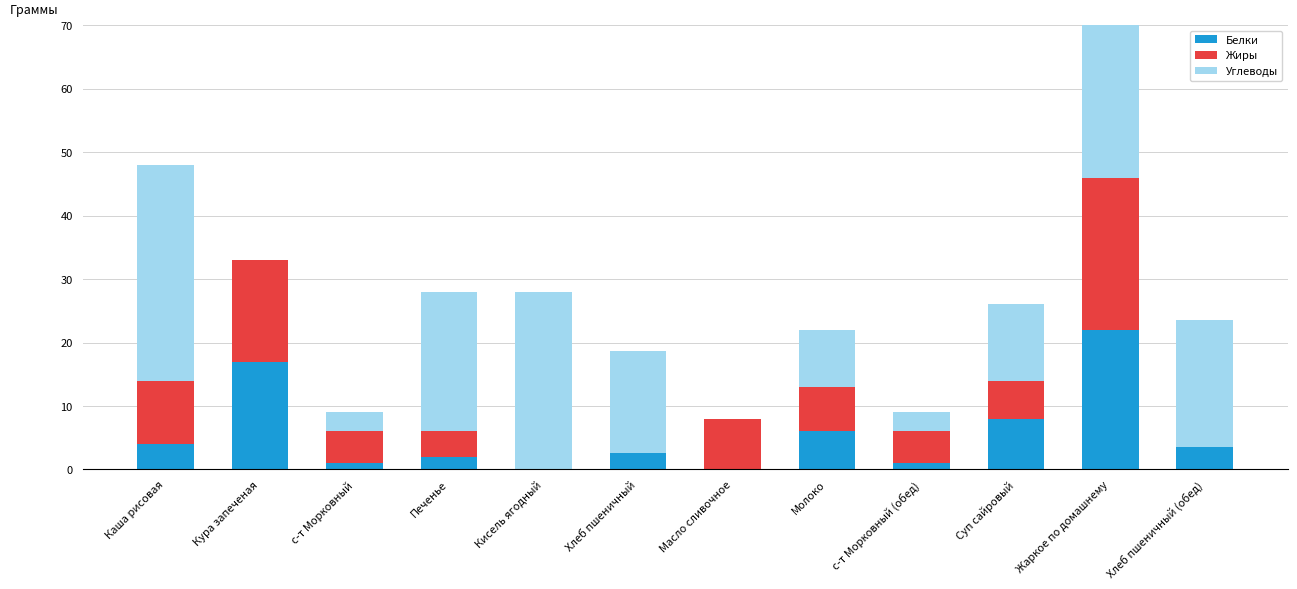

The Углеводы series shows 0.0 at Масло сливочное. True or false?

True